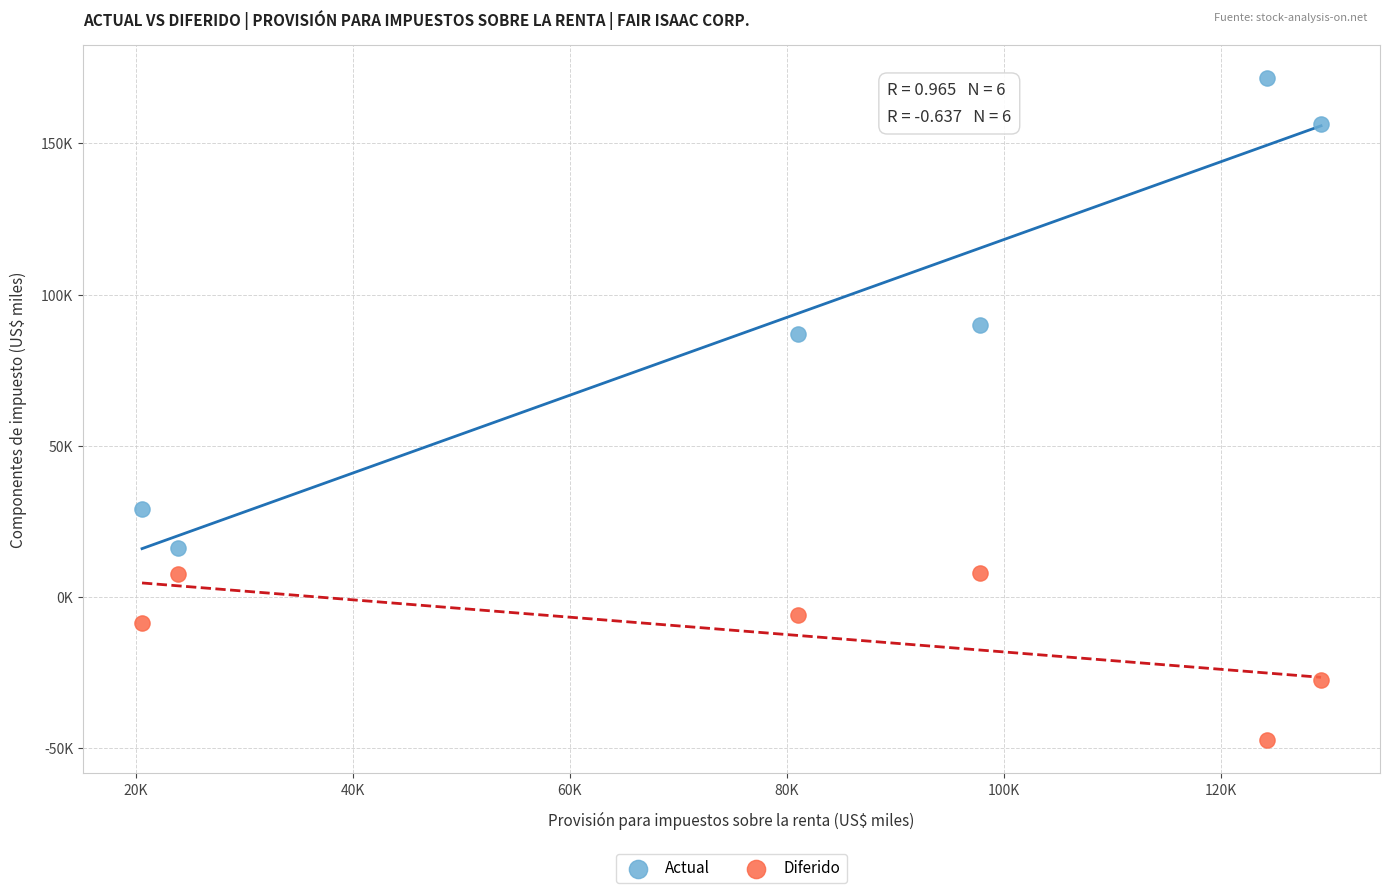

Which series contains the lowest Y value?

Diferido